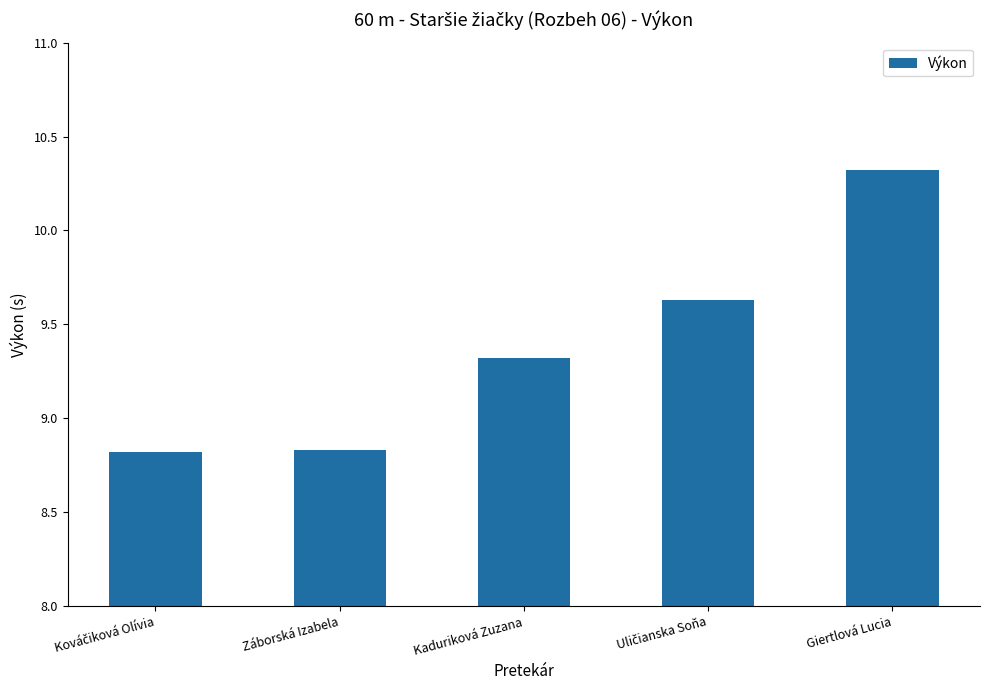

What is the approximate value at Kaduriková Zuzana?

9.3